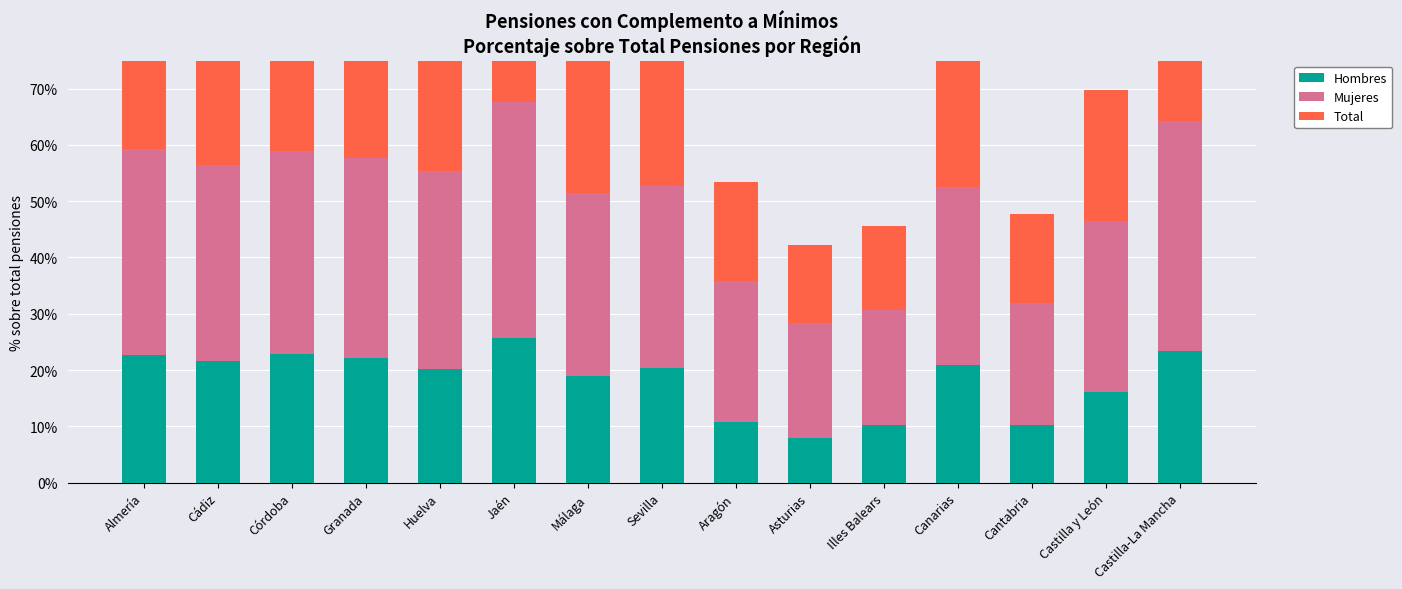

Reading left to right, transcribe all the data shown in this chart.

Hombres: Almería=0.2	Cádiz=0.2	Córdoba=0.2	Granada=0.2	Huelva=0.2	Jaén=0.3	Málaga=0.2	Sevilla=0.2	Aragón=0.1	Asturias=0.1	Illes Balears=0.1	Canarias=0.2	Cantabria=0.1	Castilla y León=0.2	Castilla-La Mancha=0.2
Mujeres: Almería=0.4	Cádiz=0.3	Córdoba=0.4	Granada=0.4	Huelva=0.4	Jaén=0.4	Málaga=0.3	Sevilla=0.3	Aragón=0.2	Asturias=0.2	Illes Balears=0.2	Canarias=0.3	Cantabria=0.2	Castilla y León=0.3	Castilla-La Mancha=0.4
Total: Almería=0.3	Cádiz=0.3	Córdoba=0.3	Granada=0.3	Huelva=0.3	Jaén=0.3	Málaga=0.3	Sevilla=0.3	Aragón=0.2	Asturias=0.1	Illes Balears=0.1	Canarias=0.3	Cantabria=0.2	Castilla y León=0.2	Castilla-La Mancha=0.3